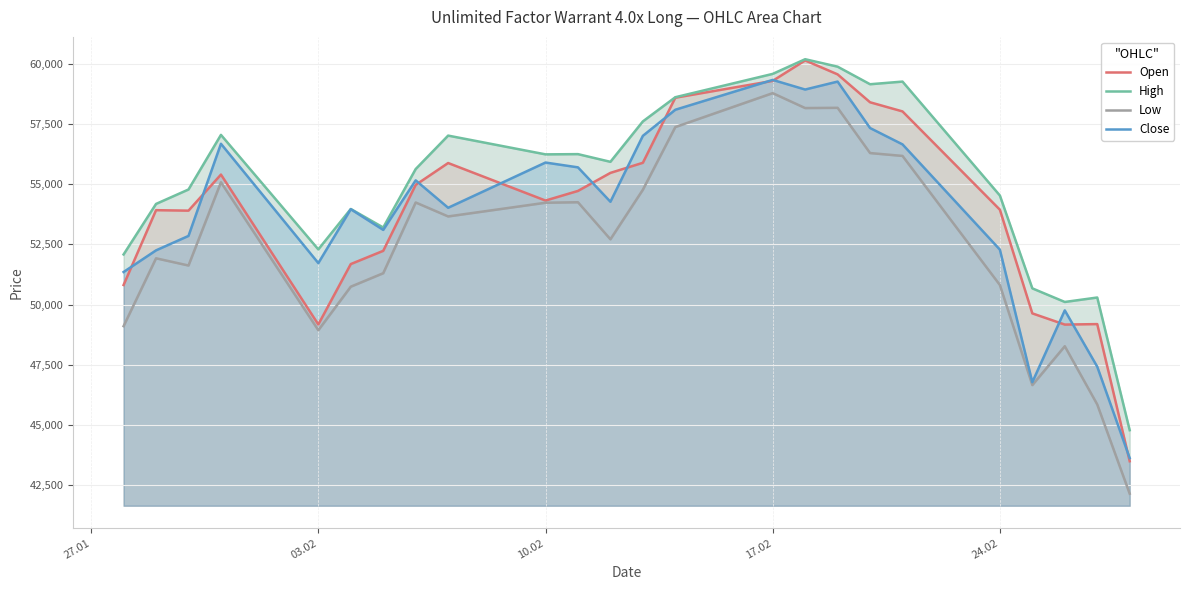

What is the maximum value for Close?

59340